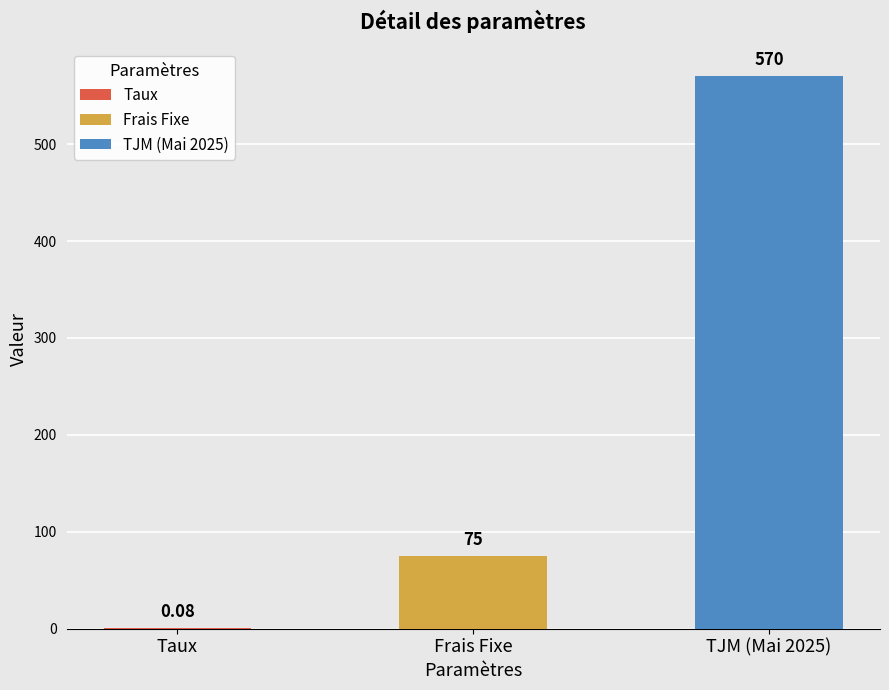

How many values exceed 75?

1